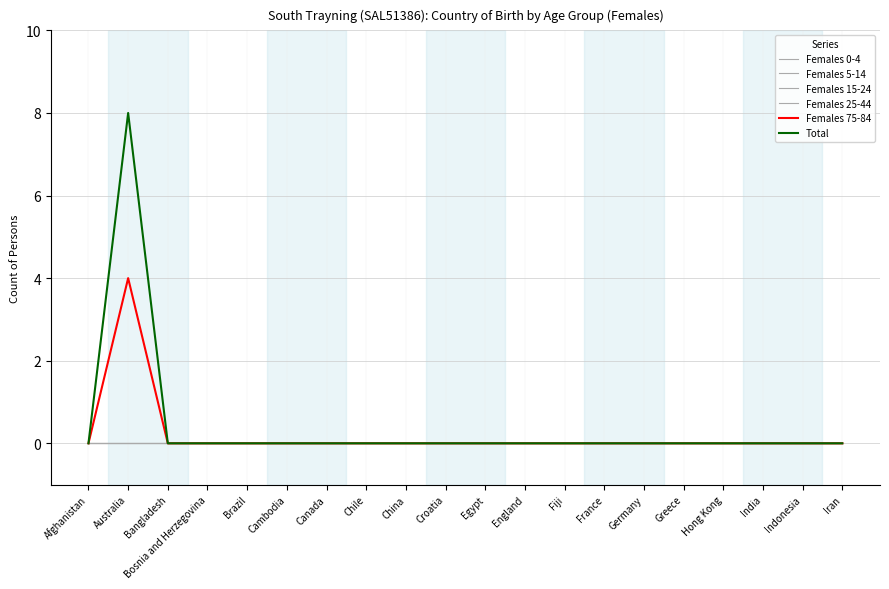

Which series has the largest total across all categories?

Total